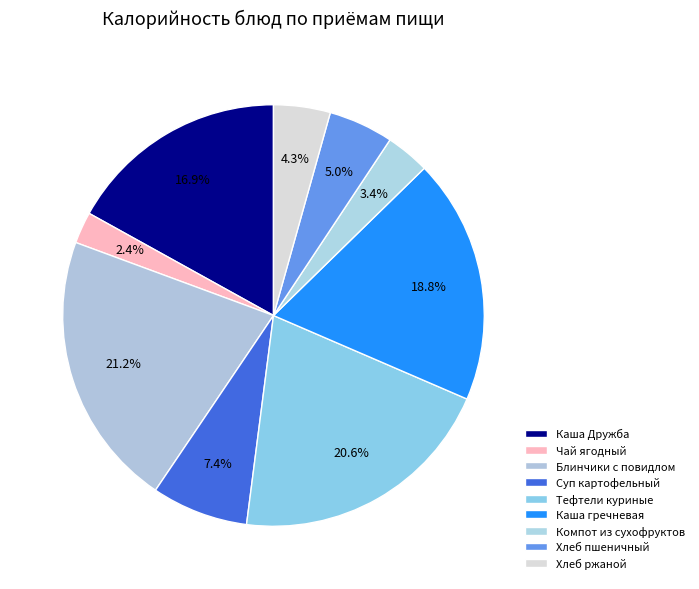

How many slices are in this pie chart?

9